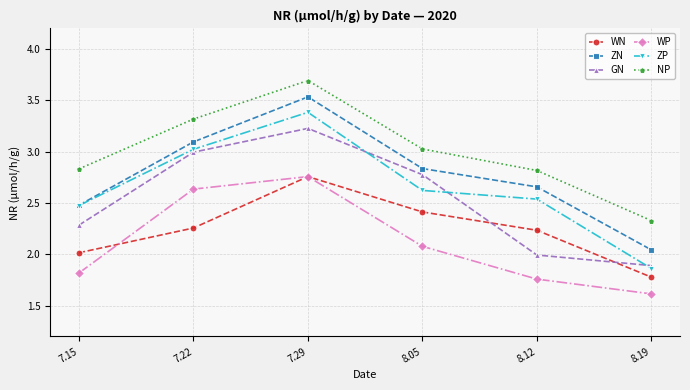

What position from the left is 7.15?

1